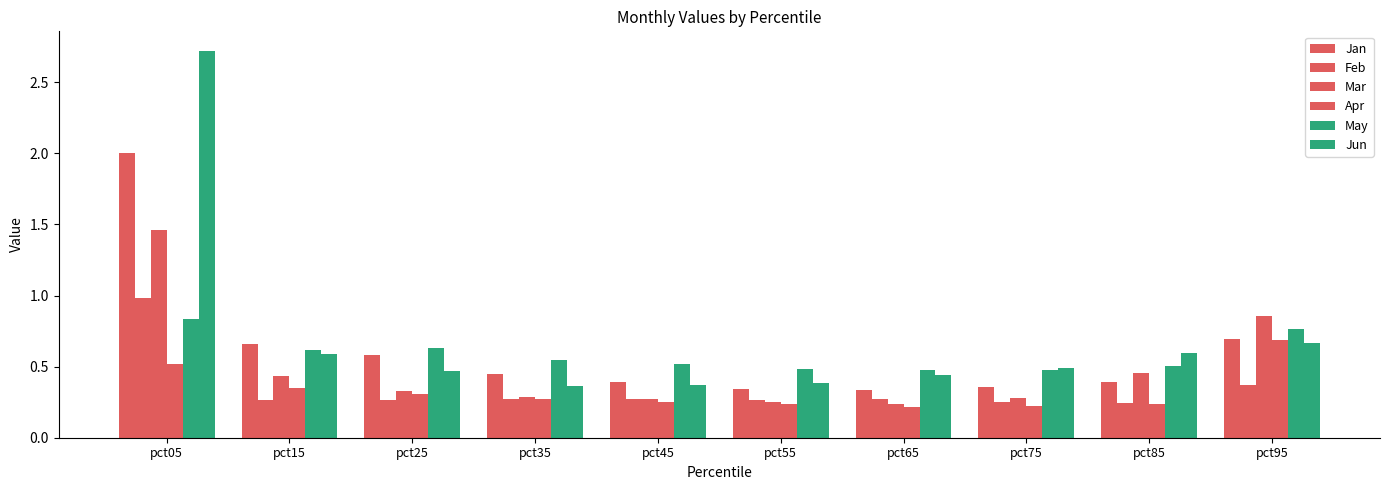

Where is Apr nearest to the value 0?

pct65